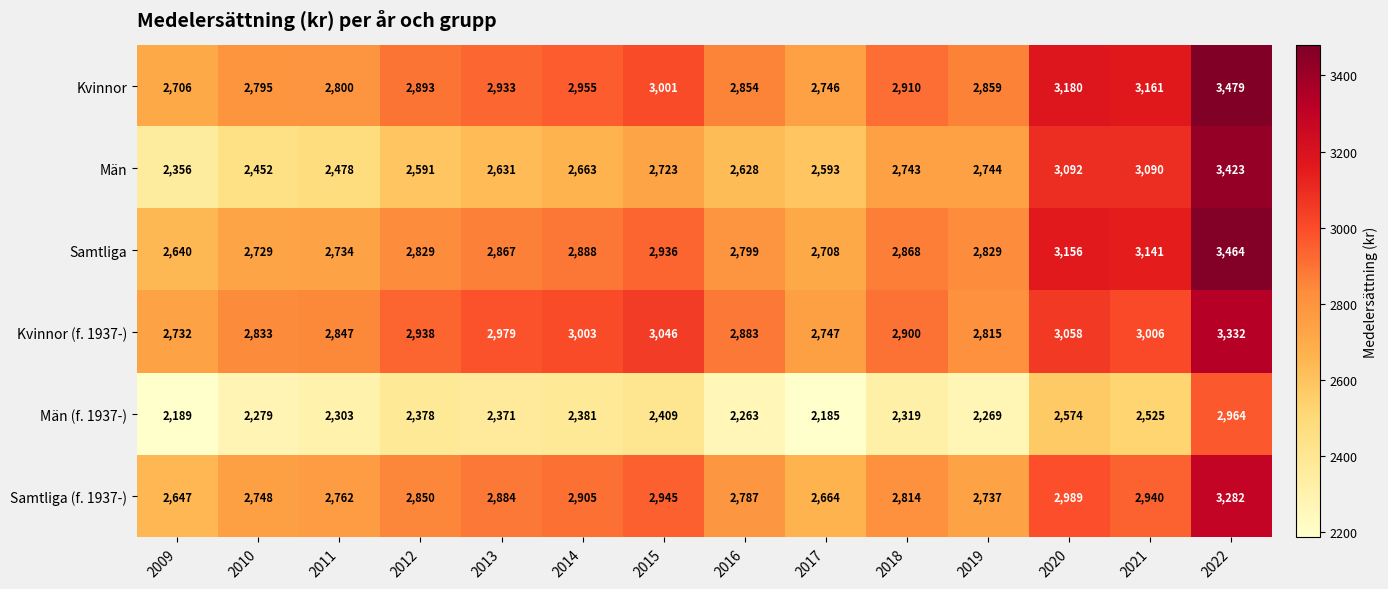

Which series has the largest total across all categories?

Kvinnor